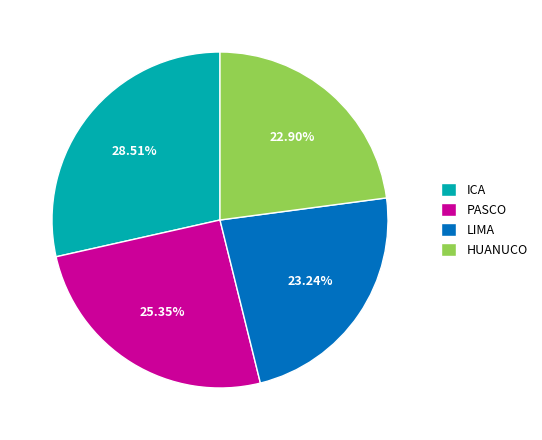

Does PASCO account for over 50% of the chart?

No